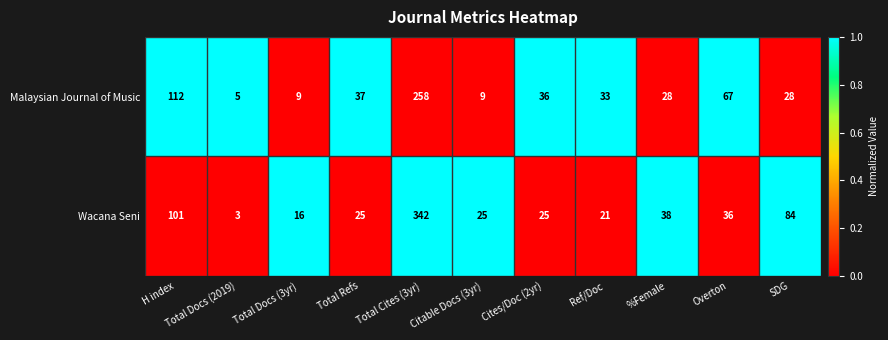

The value of Malaysian Journal of Music at Ref/Doc is 33. True or false?

True